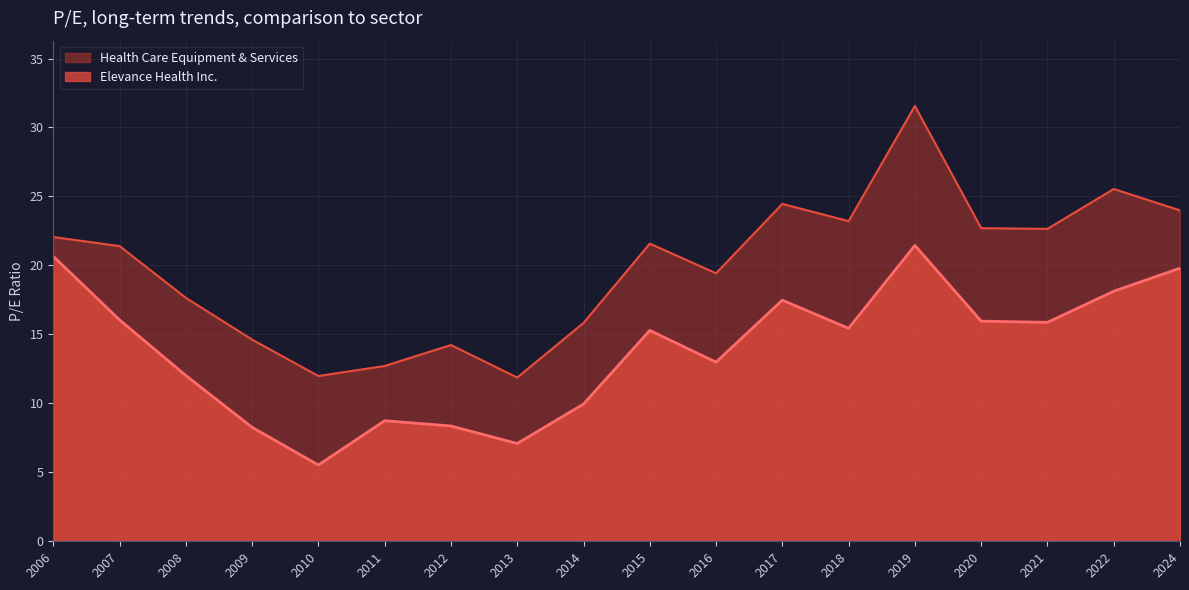

Read the Health Care Equipment & Services value at 2015.

21.6